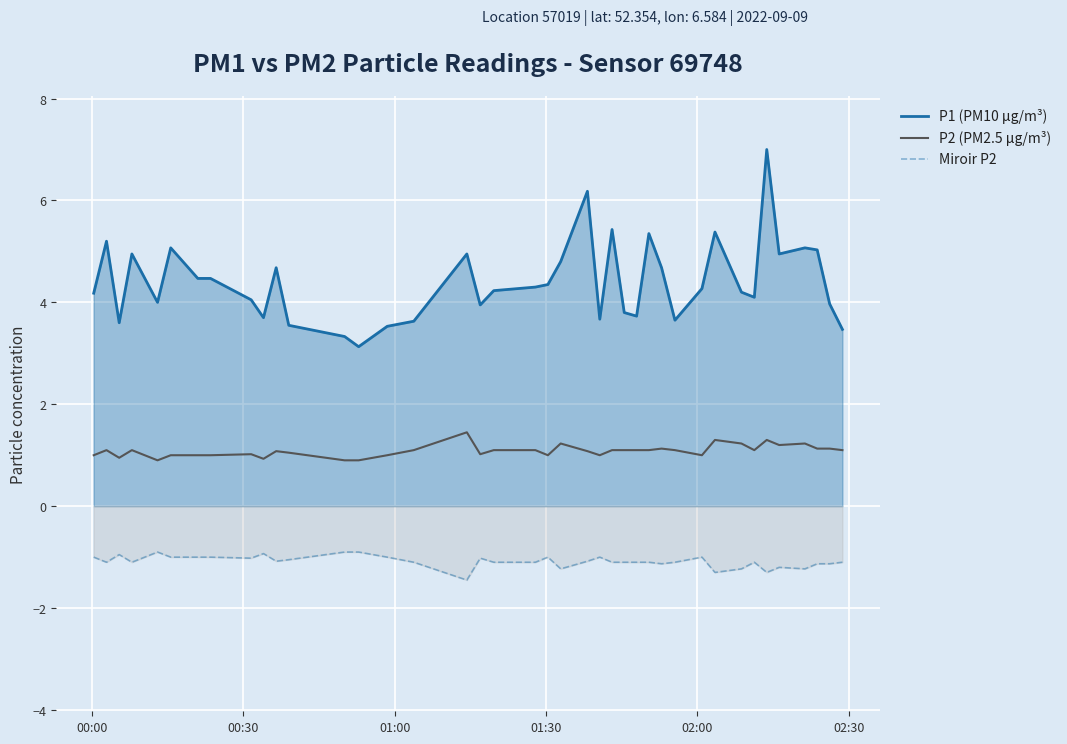

True or false: P2 (PM2.5 µg/m³) and P1 (PM10 µg/m³) cross at least once.

False